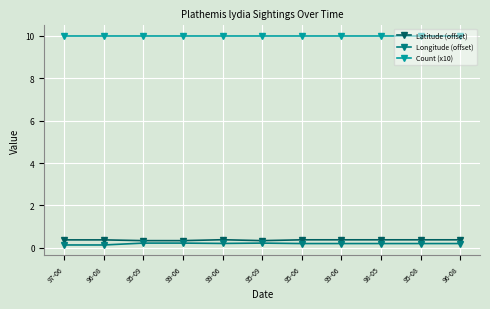

What is the sum of the Latitude (offset) values at 95-08 and 97-06?

0.8